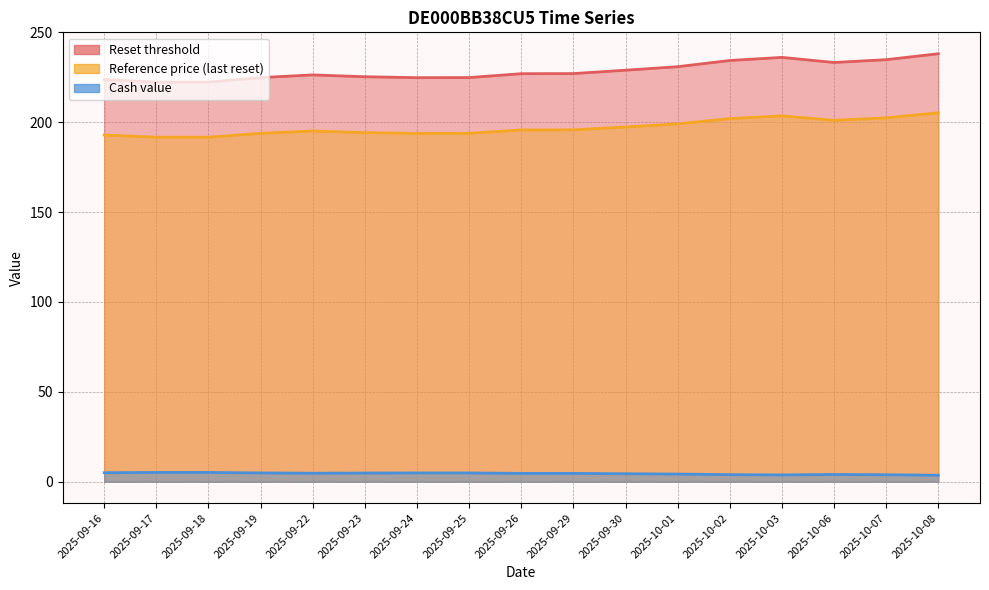

The Reset threshold series shows 89.2 at 2025-10-02. True or false?

False